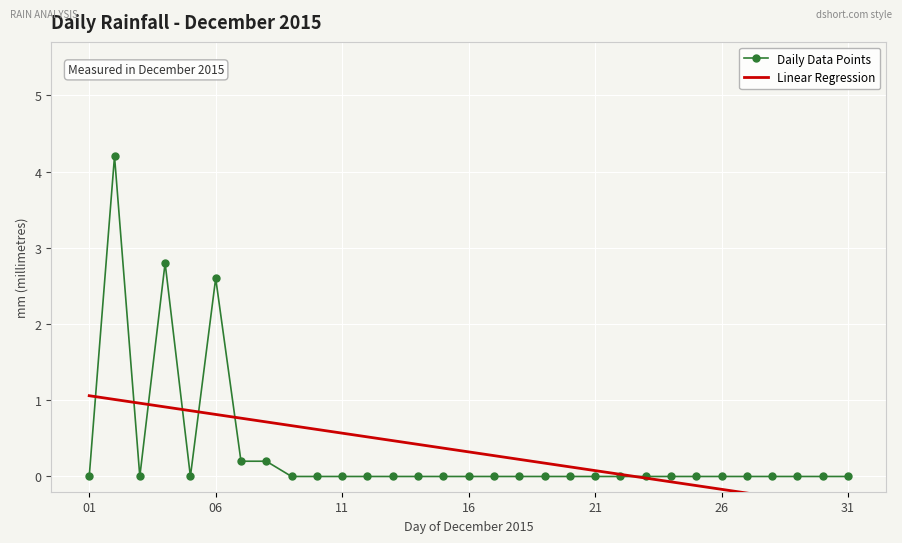

How many lines are shown in the chart?

2